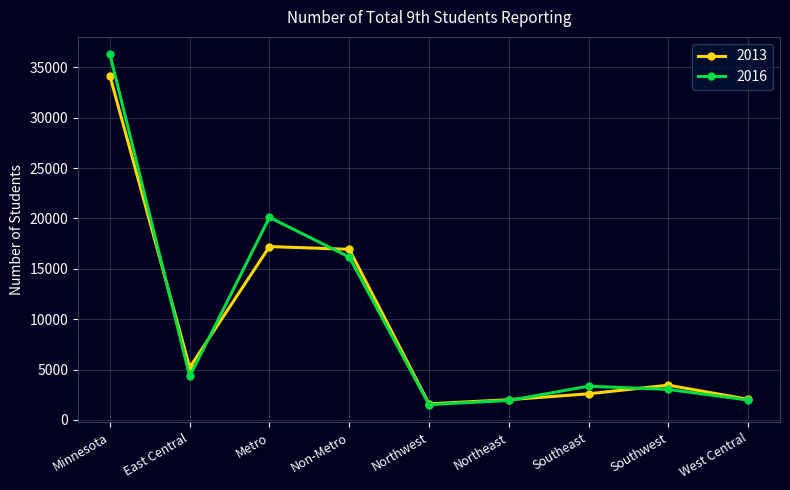

At which category is the sum across all series the highest?

Minnesota